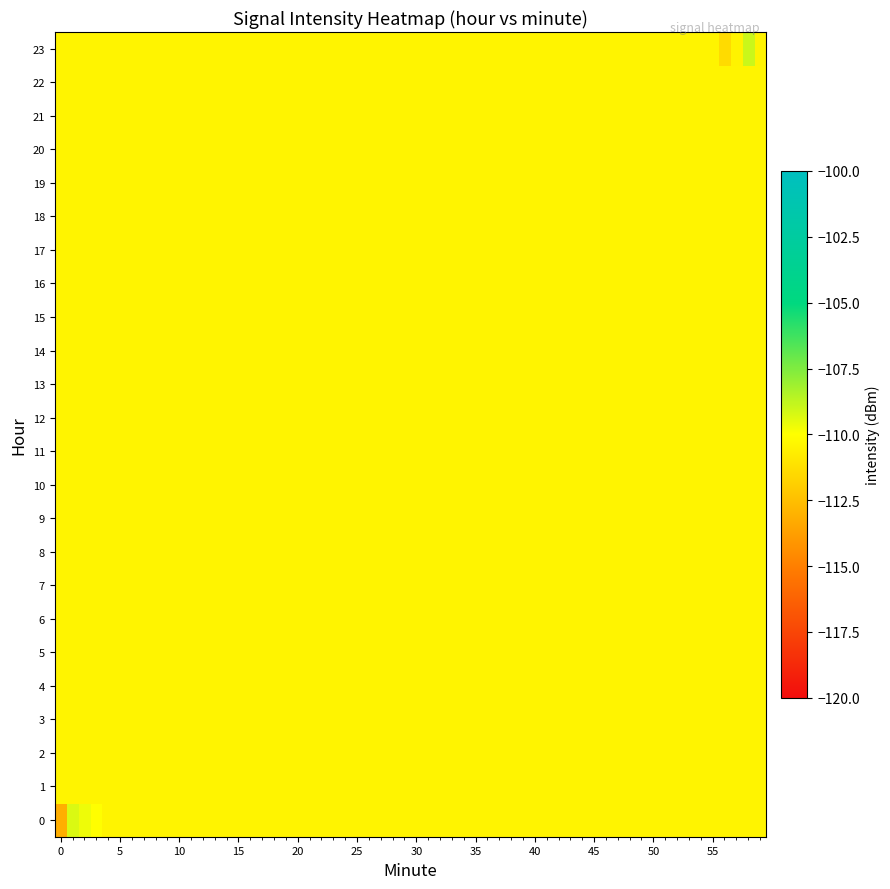

What is the difference between the second highest and minimum values in the 0 series?

4.0